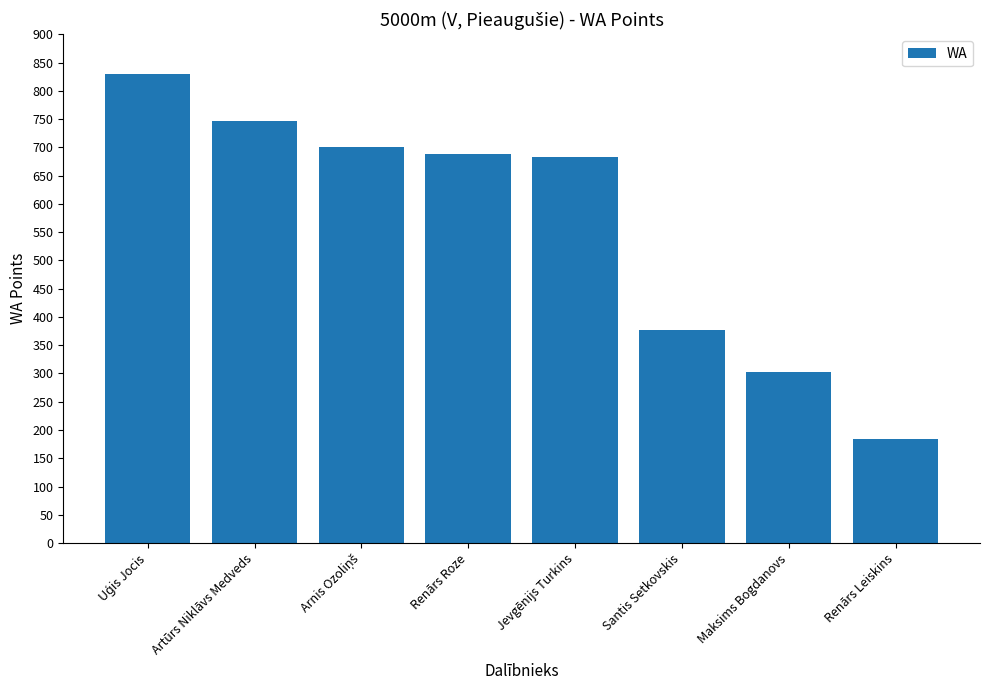

How many bars are there in total?

8